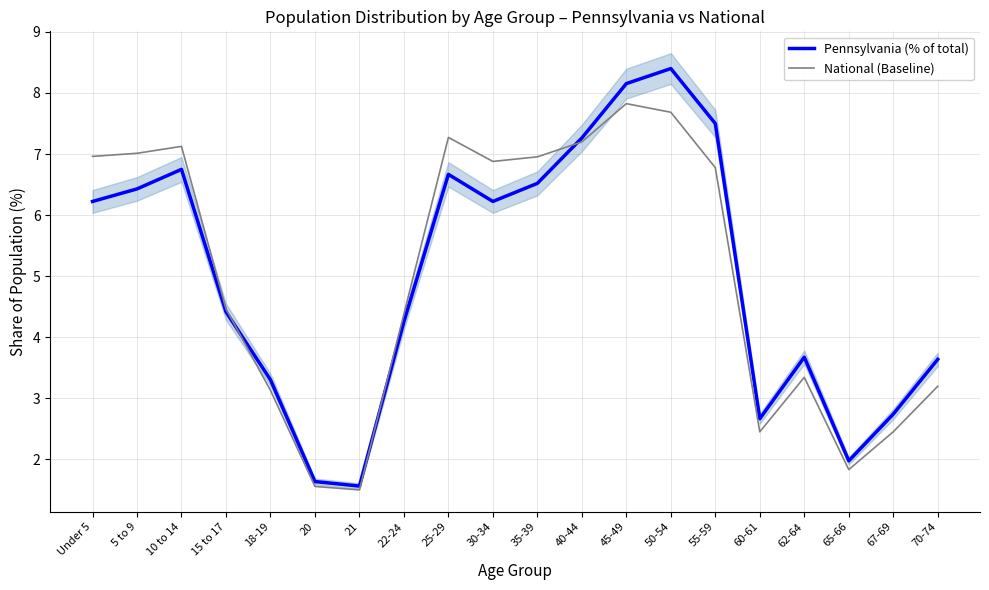

What is the label of the 12th point from the right?

25-29